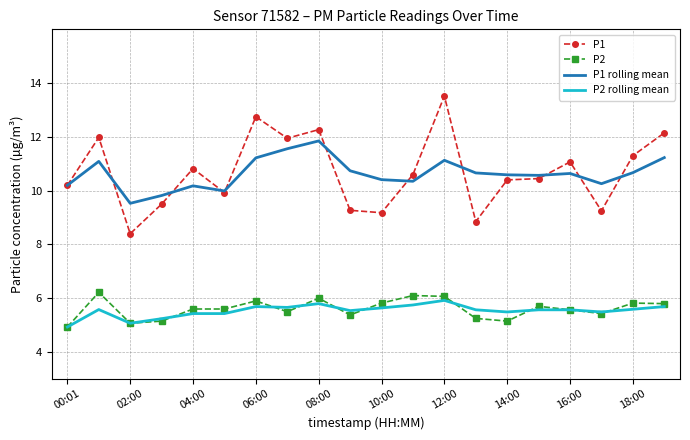

Which series has the widest spread of values?

P1